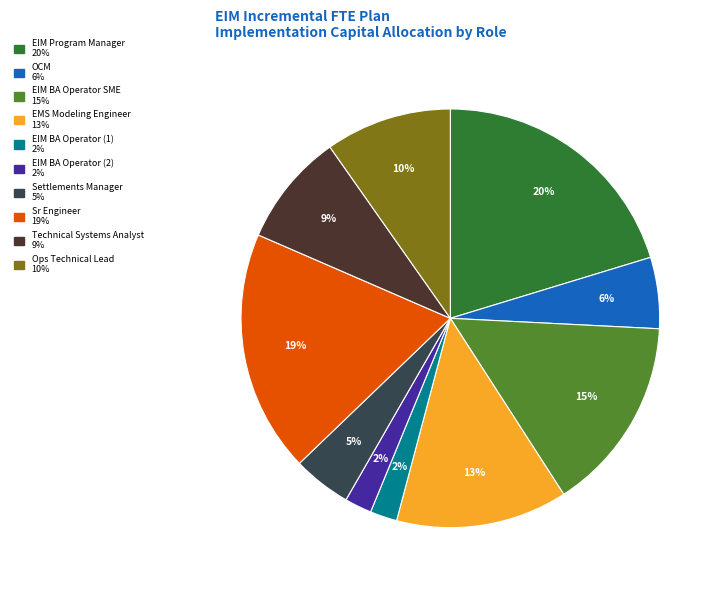

To the nearest percent, what is the difference between the largest and smallest slice percentages?

18%